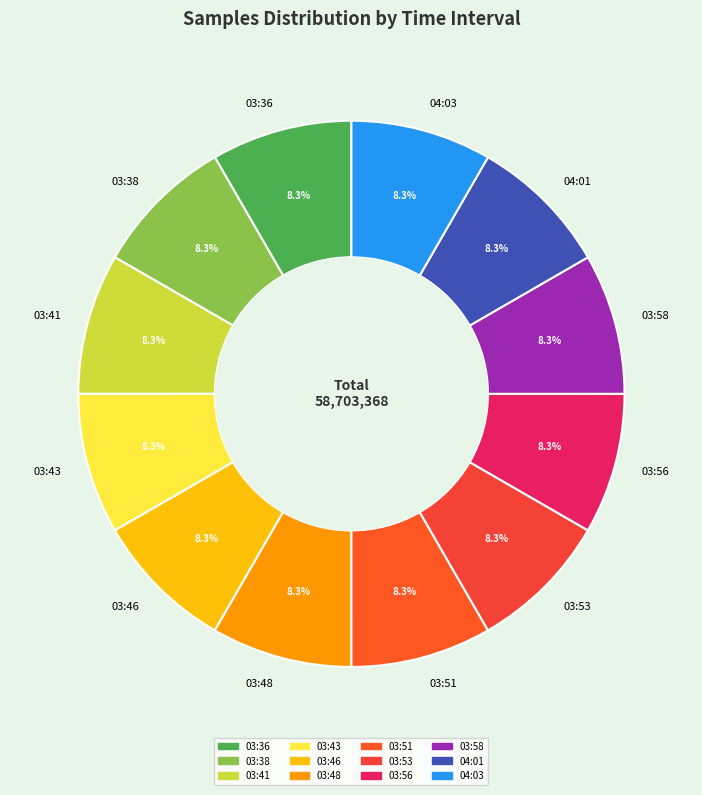

What is the ratio of the value at 03:46 to the value at 03:58?

1.0